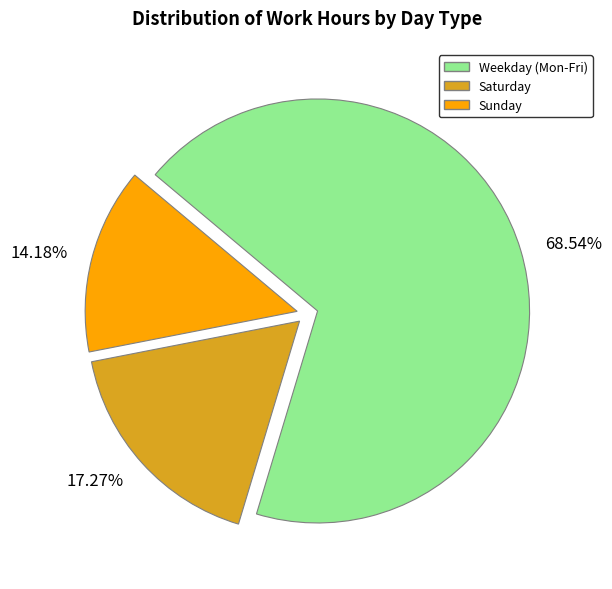

Rank the categories by value from highest to lowest.

68.54%, 17.27%, 14.18%